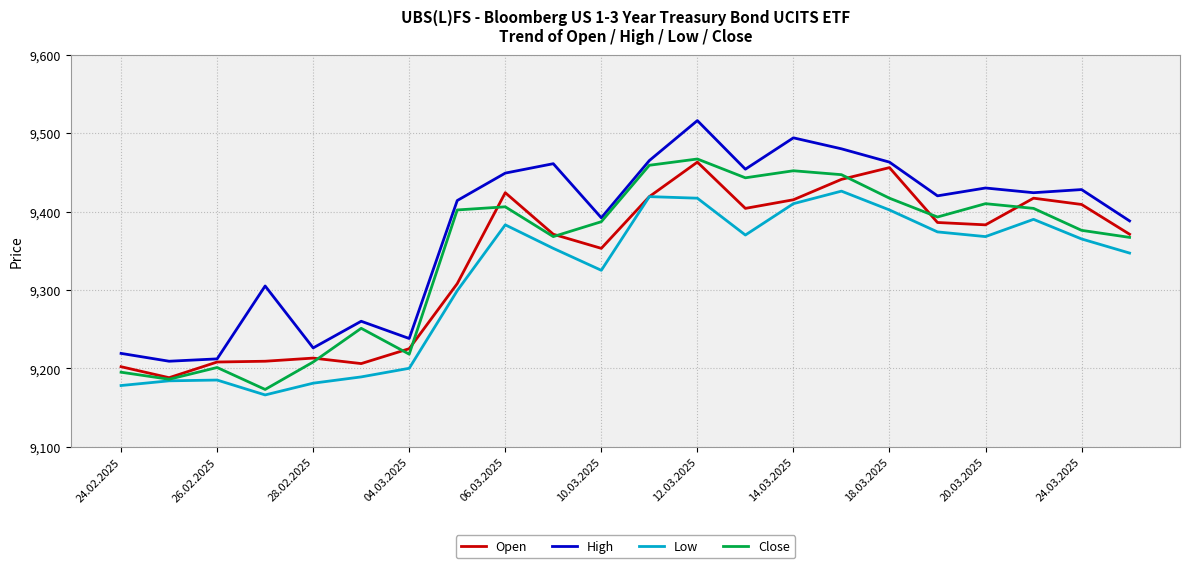

Does the chart have visible grid lines?

Yes